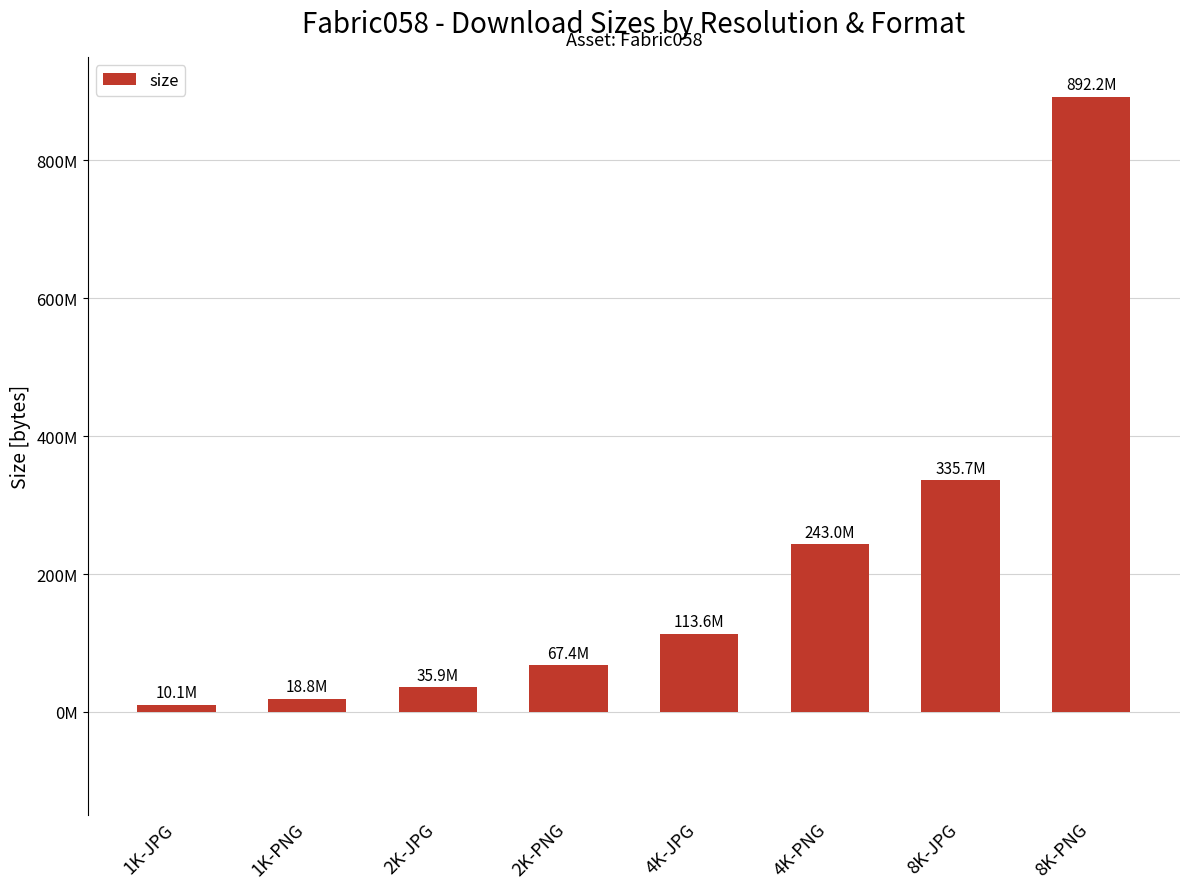

What is the label of the 7th bar from the left?

8K-JPG